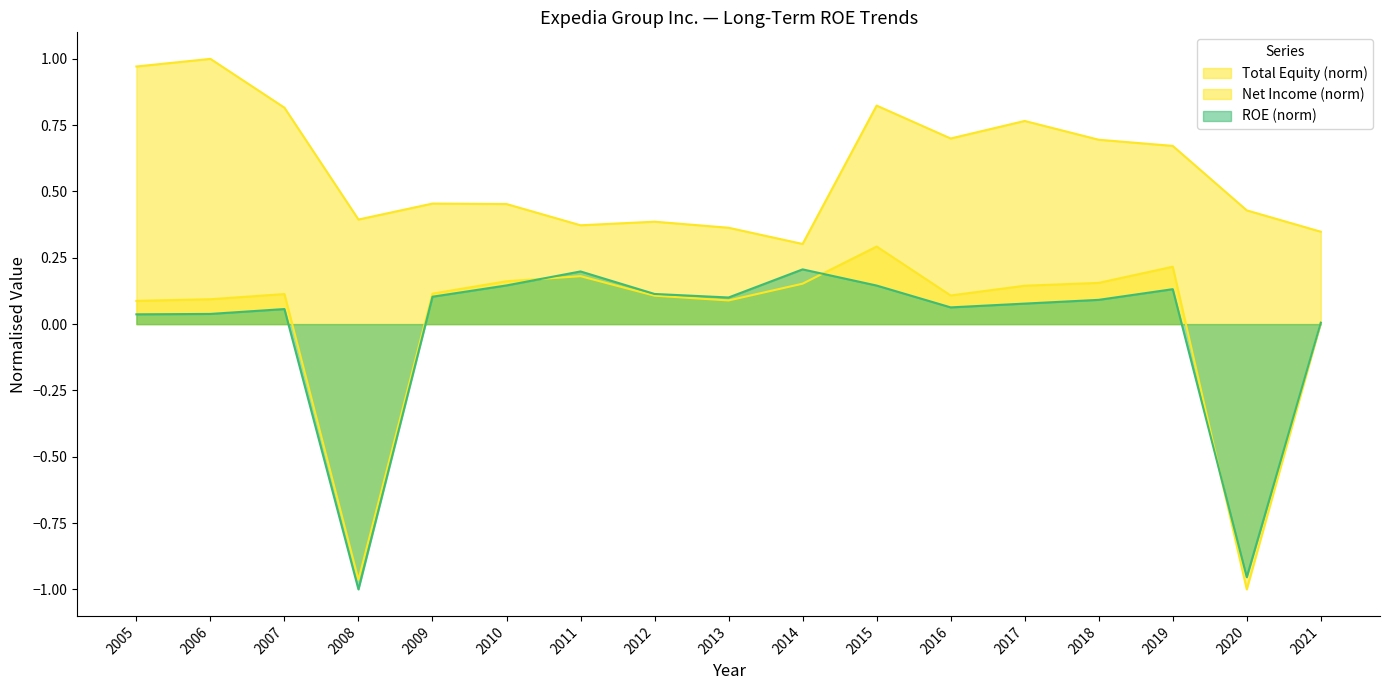

Where is ROE nearest to the value 0?

2021